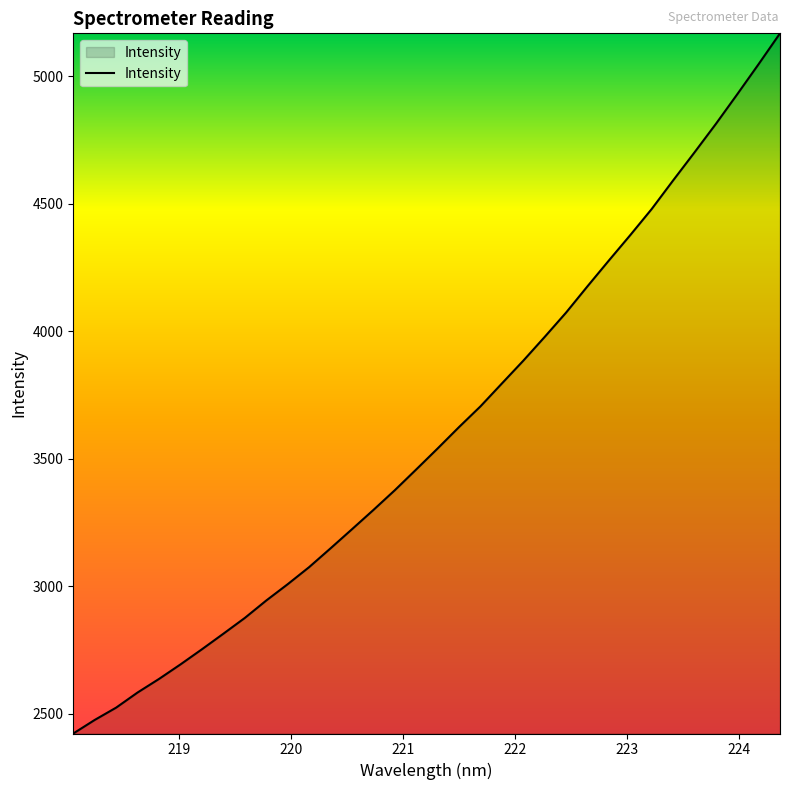

What is the maximum value shown in the chart?

5167.6